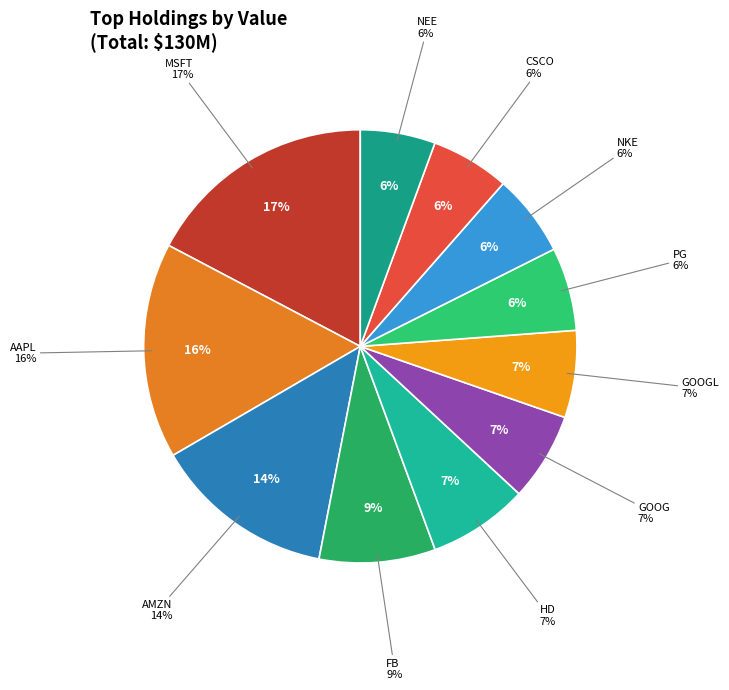

What is the largest slice in the pie chart?

MSFT